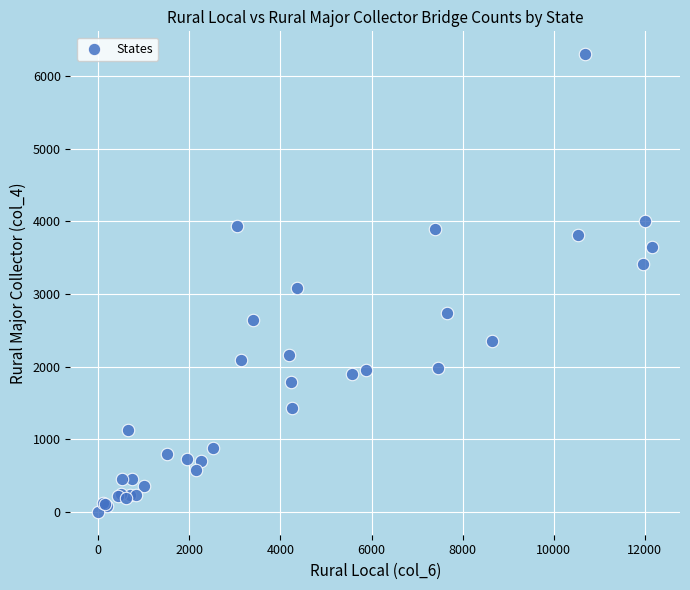

What Y value in the scatter plot is closest to 3149?

3077